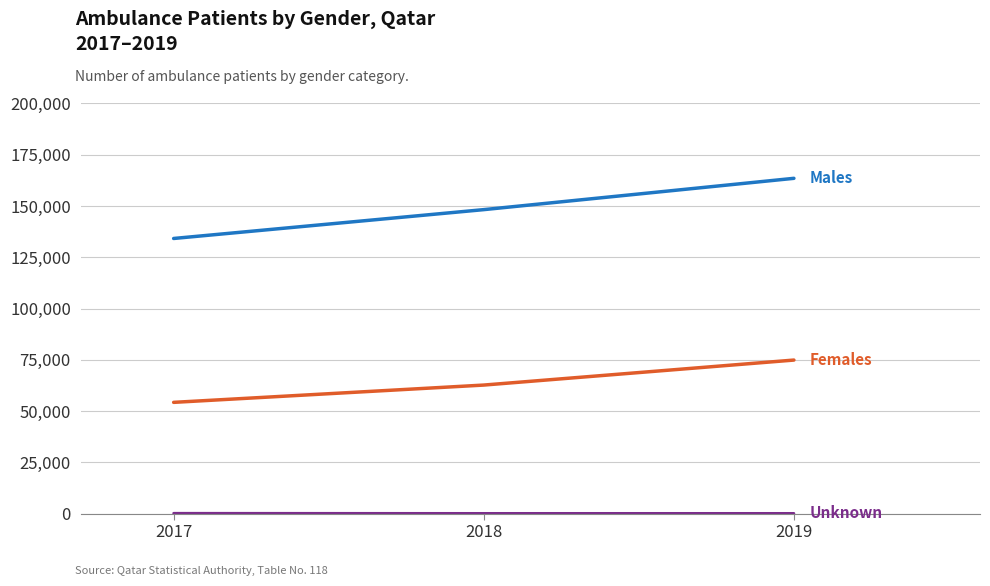

What is the maximum value shown in the chart?

163493